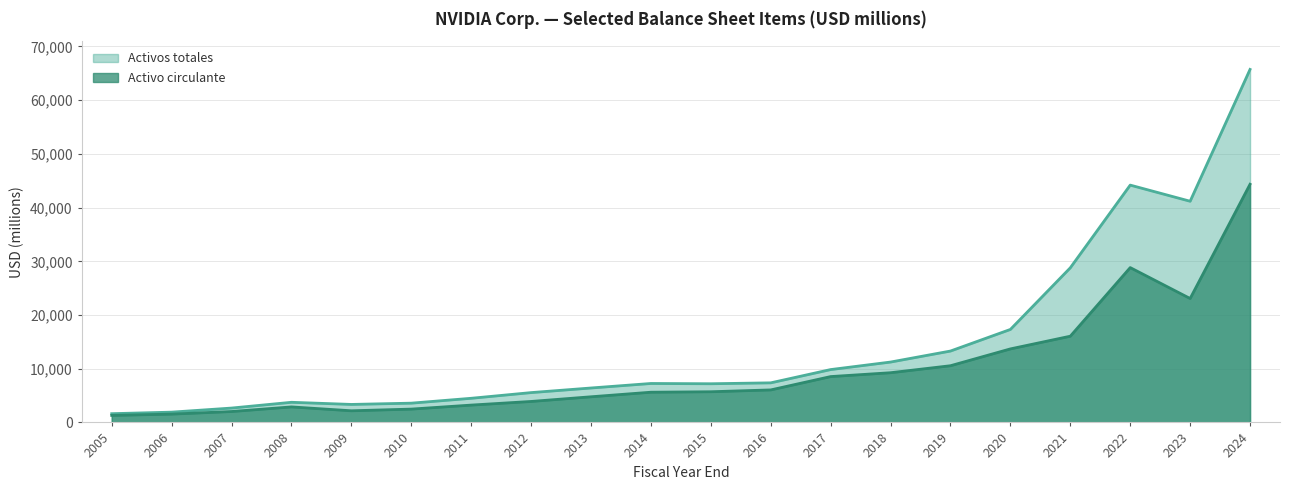

At which label is Activos totales closest to 33678?

2021